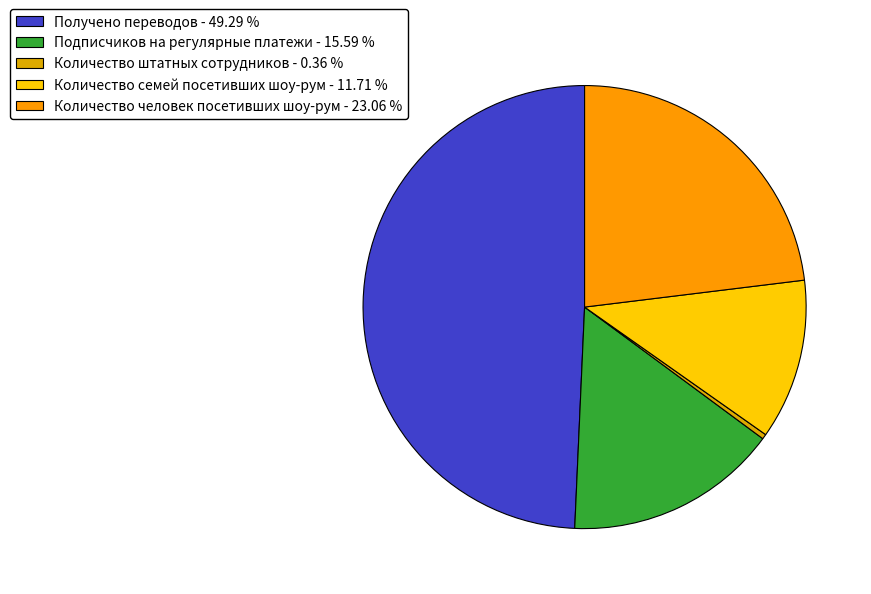

How many slices are in this pie chart?

5